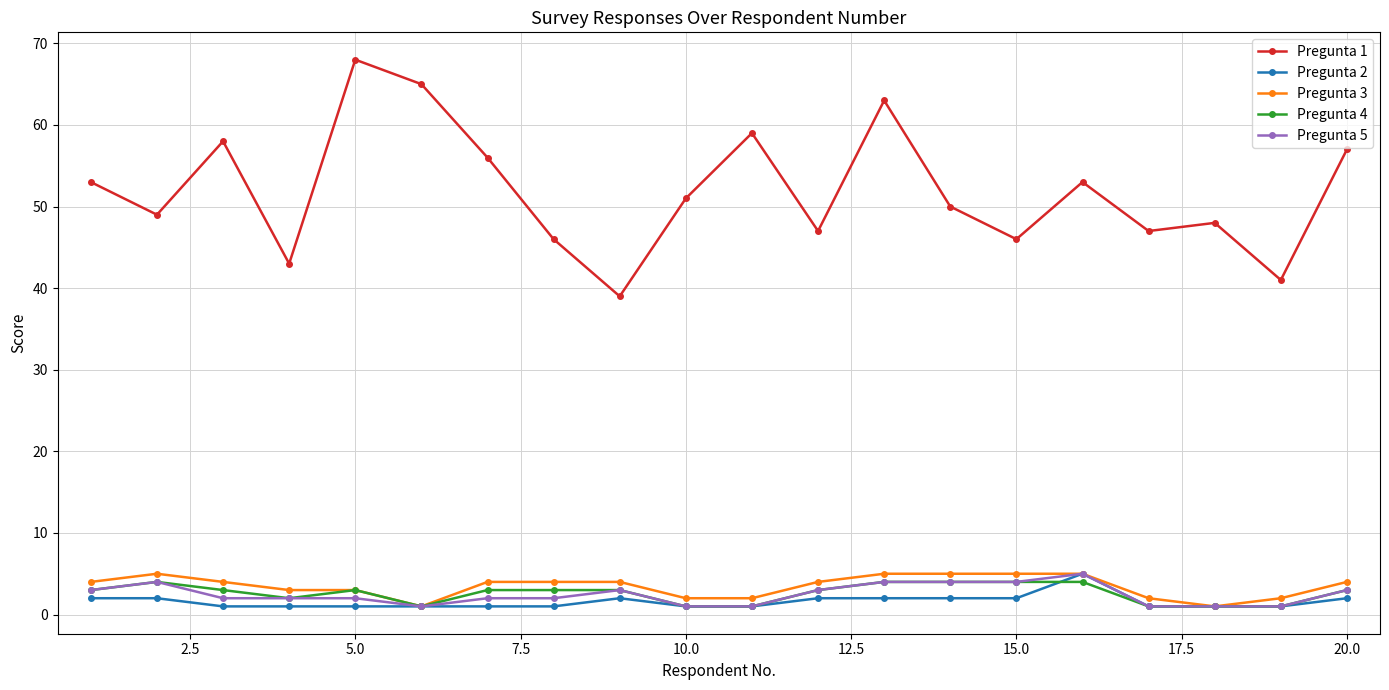

What is the sum of all Pregunta 3 values?

69